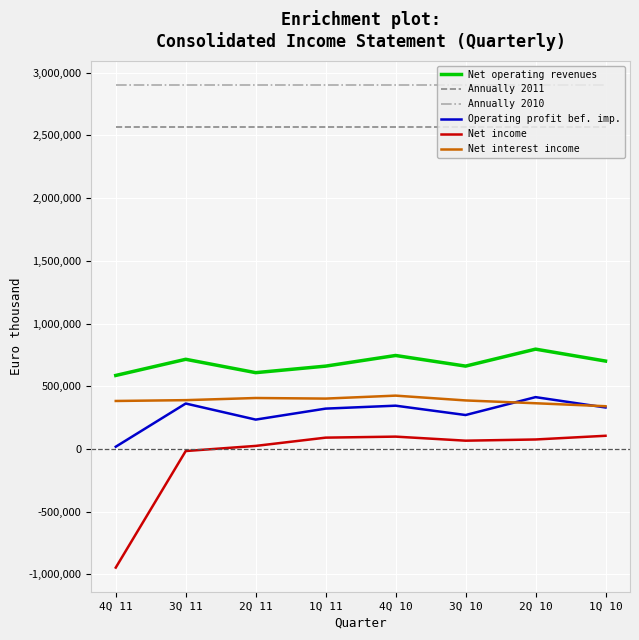

True or false: Net income and Net interest income cross at least once.

False